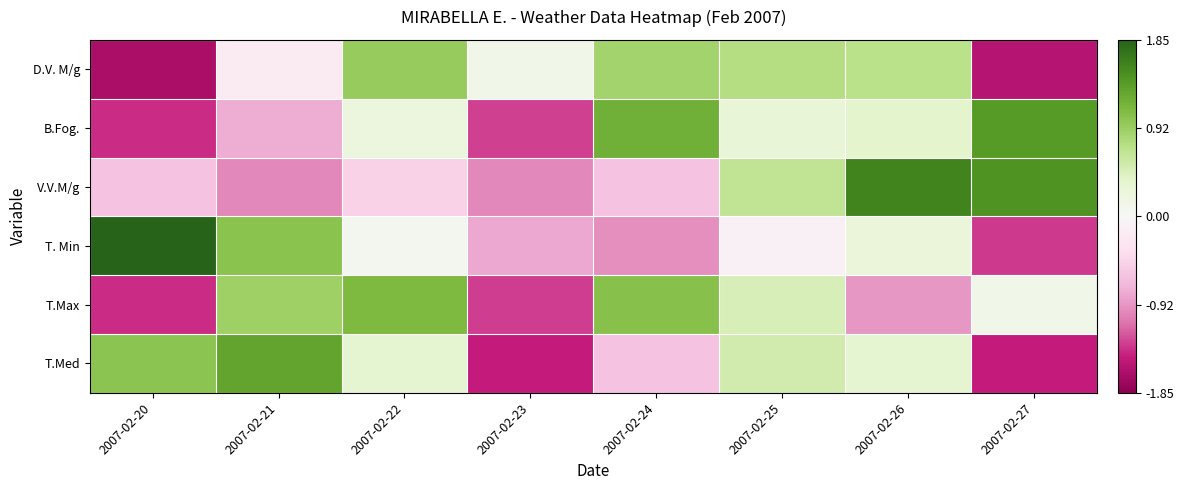

What is the spread (max minus min) of values at 2007-02-26?

2.5